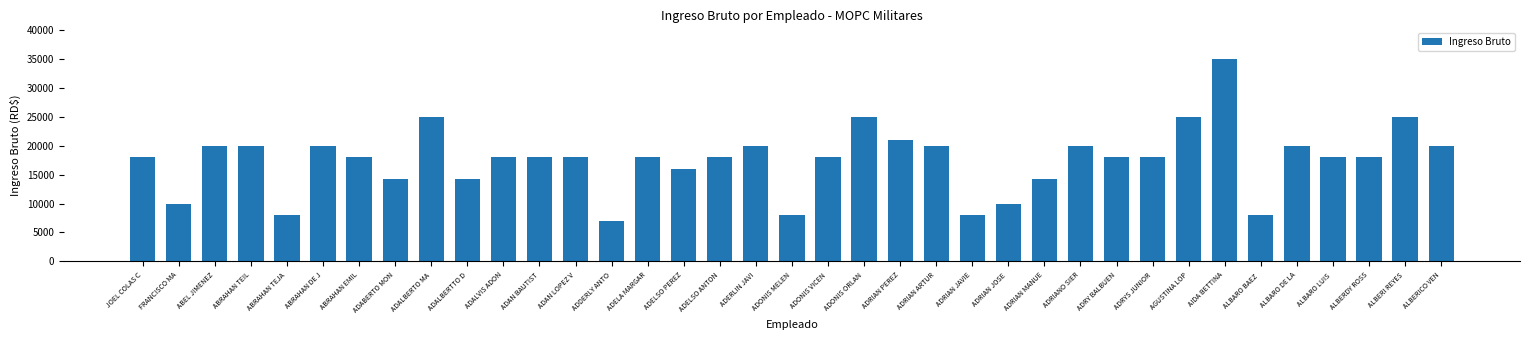

How many bars are there in total?

37